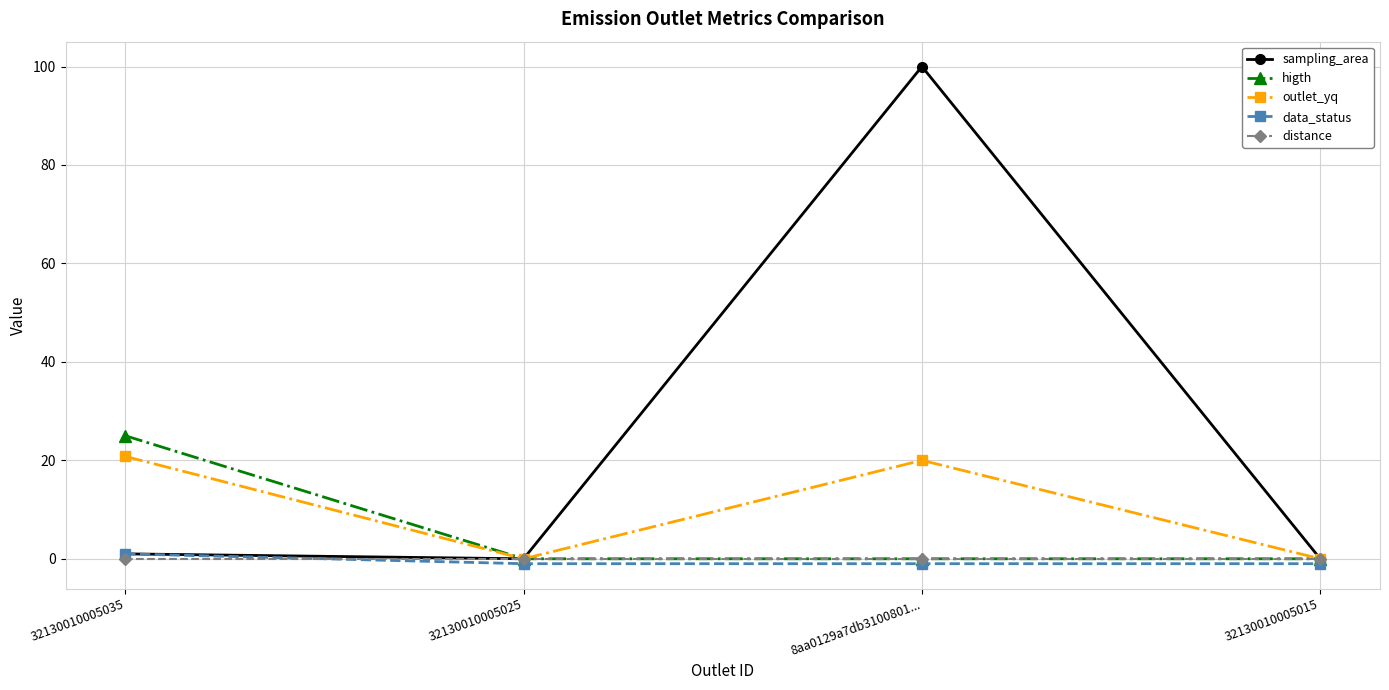

What are all the series names shown in the legend?

sampling_area, higth, outlet_yq, data_status, distance